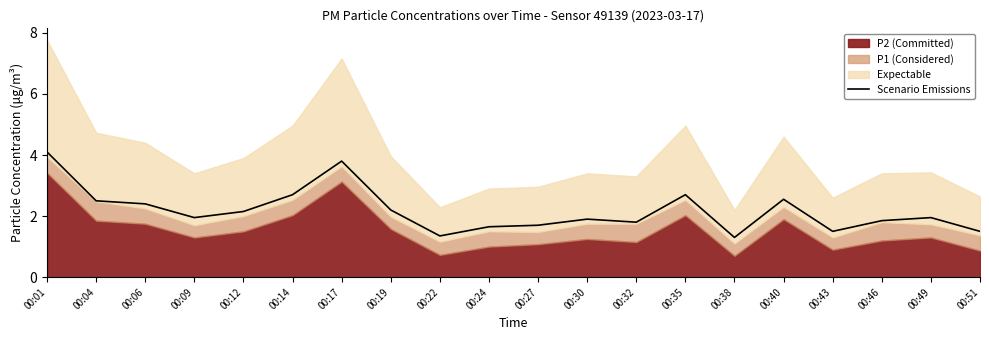

How many lines are shown in the chart?

1